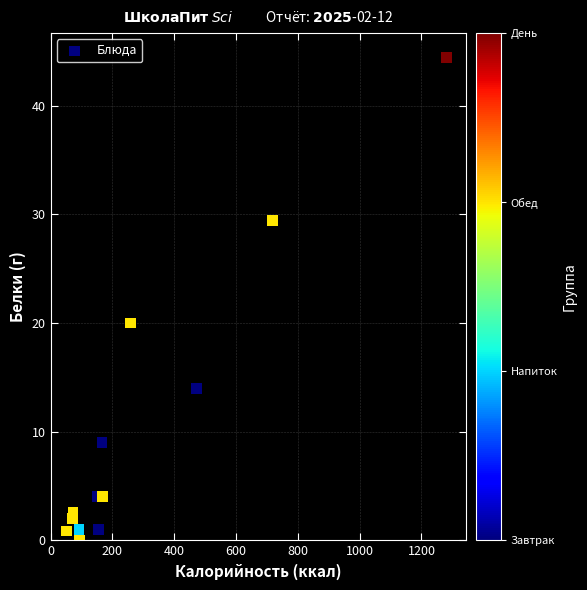

What Y value in the scatter plot is closest to 22?

20.0